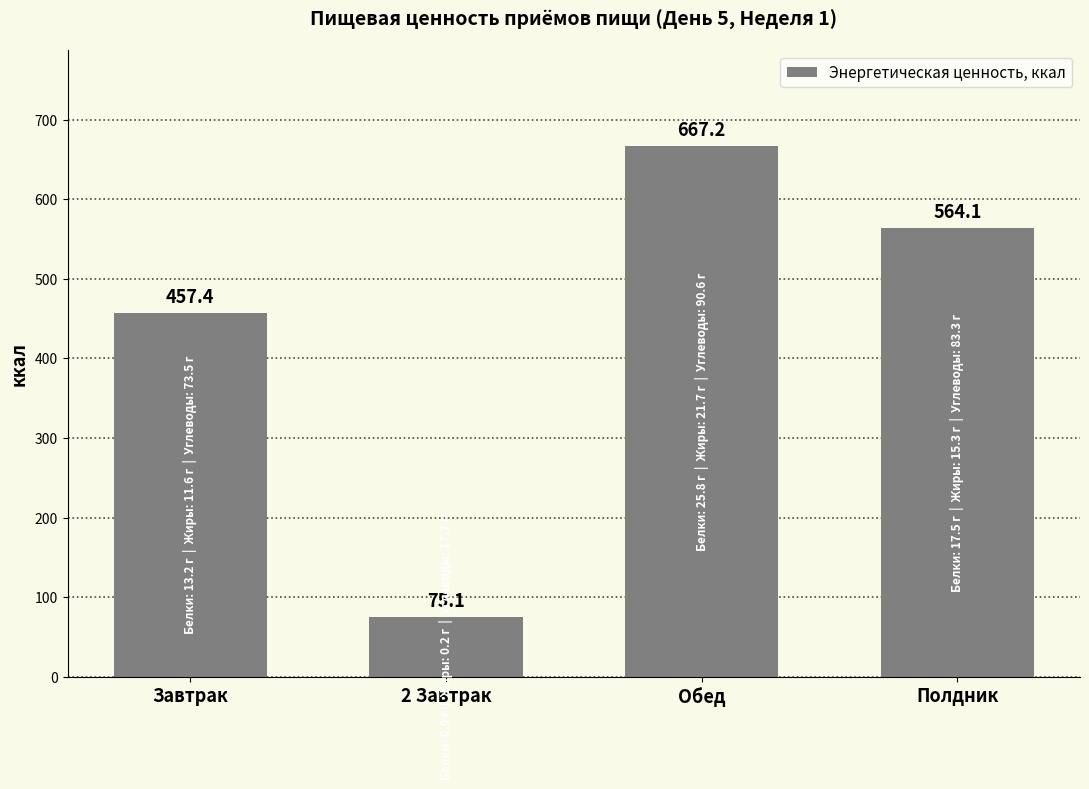

Count the number of categories in the chart.

4